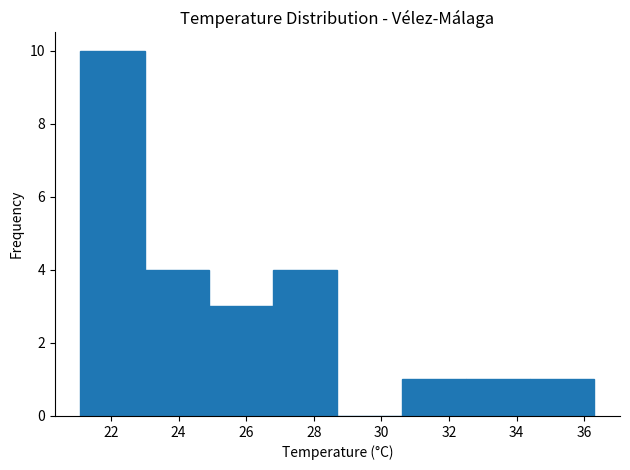

Reading left to right, transcribe this chart: for each bar, give the range it covers on the x-axis and its height. Neither the bar edges nor the heights are printed on the chart, so give them approximately, as read against the axes.

21.1 to 23.0: 10
23.0 to 24.9: 4
24.9 to 26.8: 3
26.8 to 28.7: 4
28.7 to 30.6: 0
30.6 to 32.5: 1
32.5 to 34.4: 1
34.4 to 36.3: 1